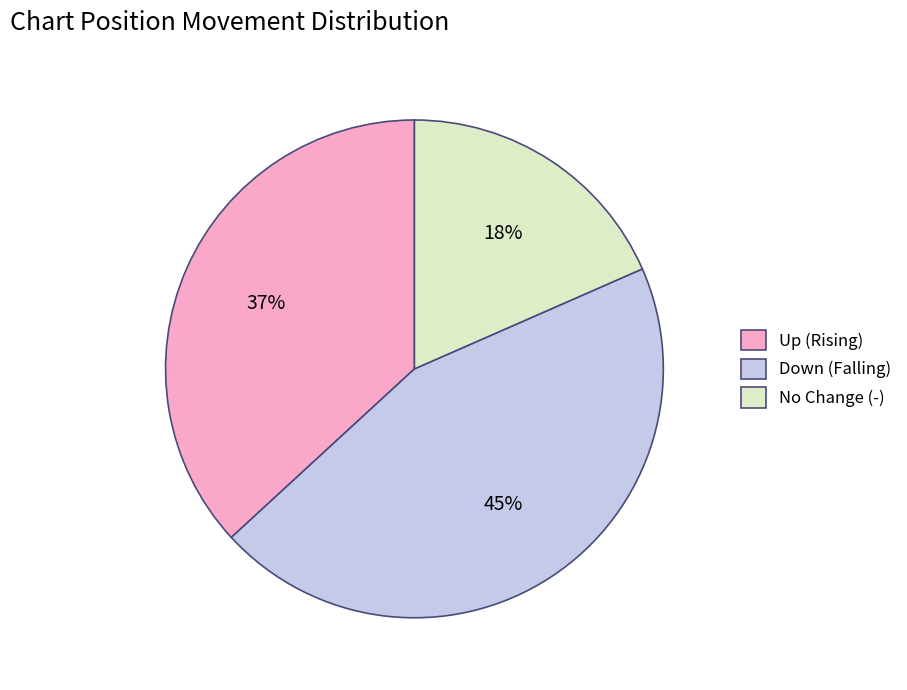

To the nearest percent, what portion does Down (Falling) represent?

45%